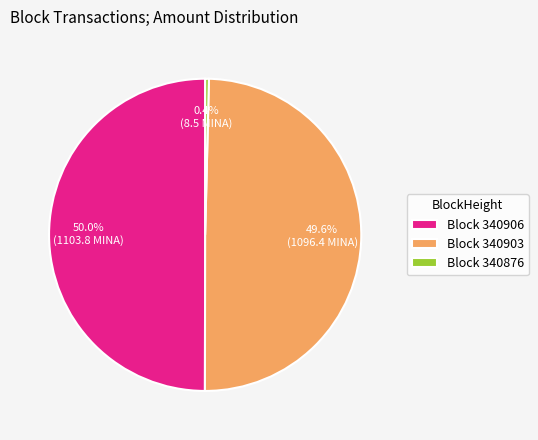

How many segments does this pie chart have?

3